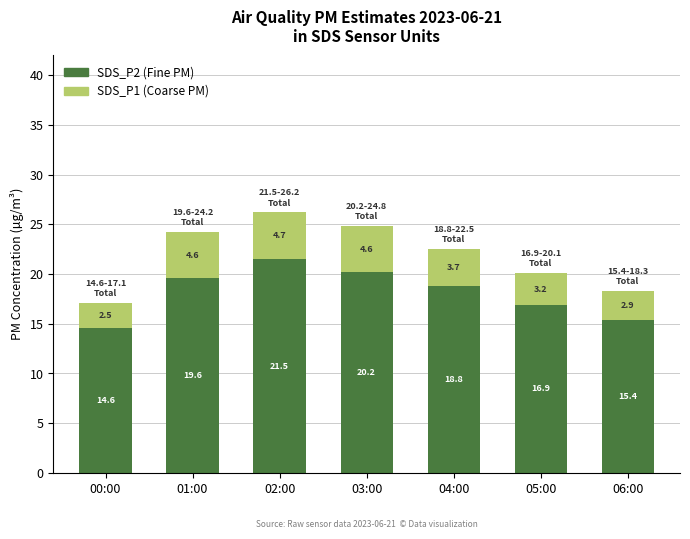

What is the total value across all series at 04:00?

22.5